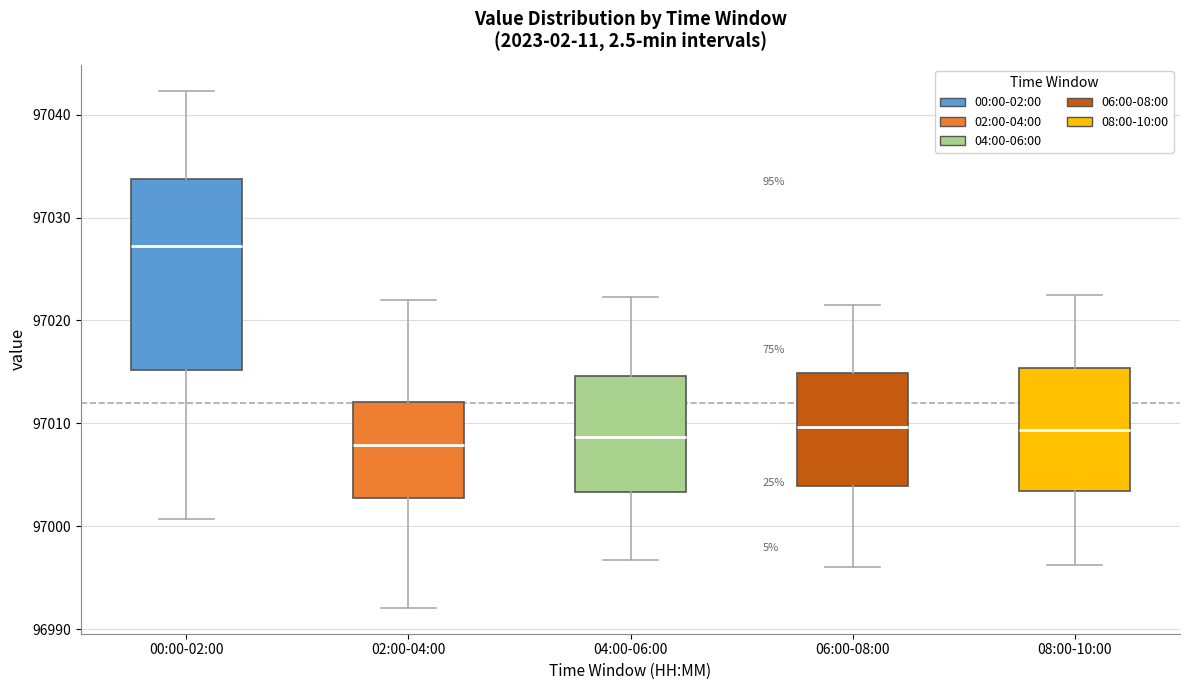

Reading left to right, read every box against the y-axis: the position of its median line, the range the box covers, and the ends of its whiskers. The values are not printed on the chart, so give them approximately, as read against the axis.

00:00-02:00: median 97027, box 97015 to 97034, whiskers 97001 to 97042
02:00-04:00: median 97008, box 97003 to 97012, whiskers 96992 to 97022
04:00-06:00: median 97009, box 97003 to 97015, whiskers 96997 to 97022
06:00-08:00: median 97010, box 97004 to 97015, whiskers 96996 to 97022
08:00-10:00: median 97009, box 97003 to 97015, whiskers 96996 to 97023